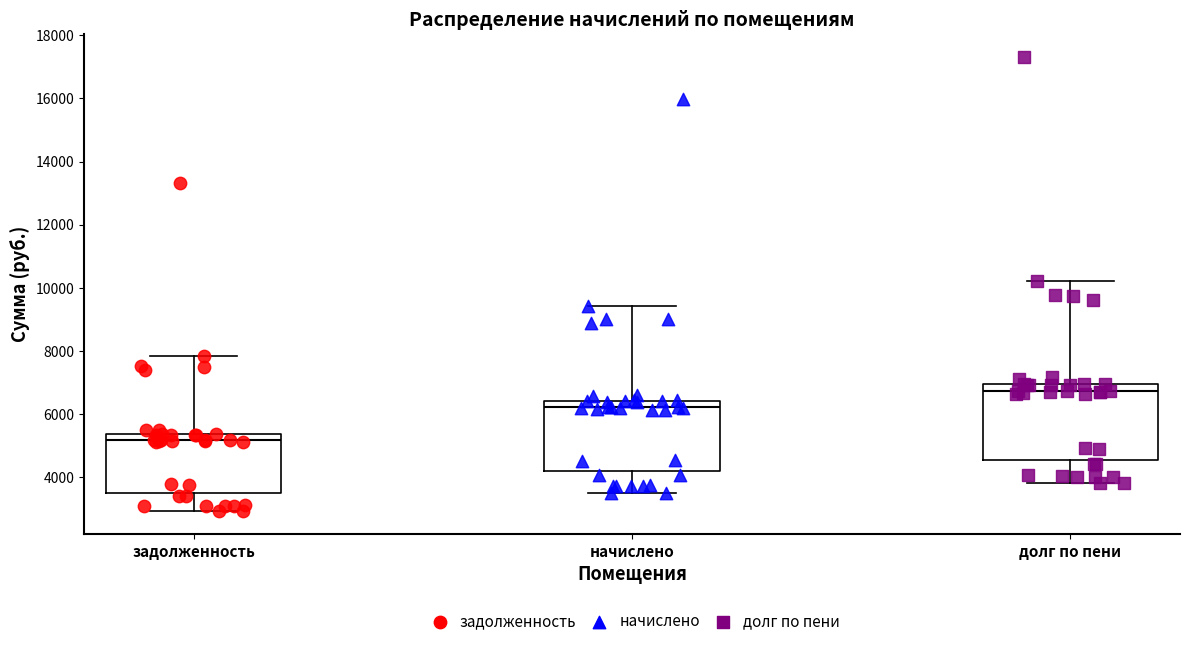

Where is the upper edge of the box for задолженность on the y-axis? The values are not printed on the chart, so give them approximately, as read against the axis.

5400